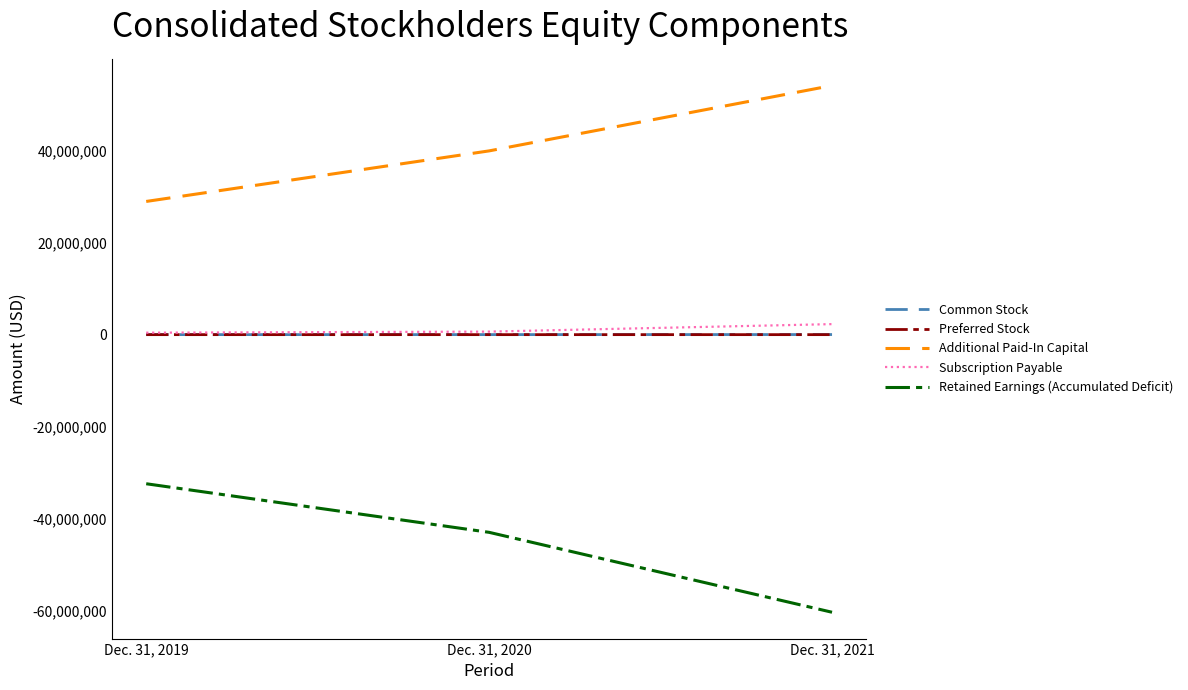

What value does the Preferred Stock series have at Dec. 31, 2020?

10